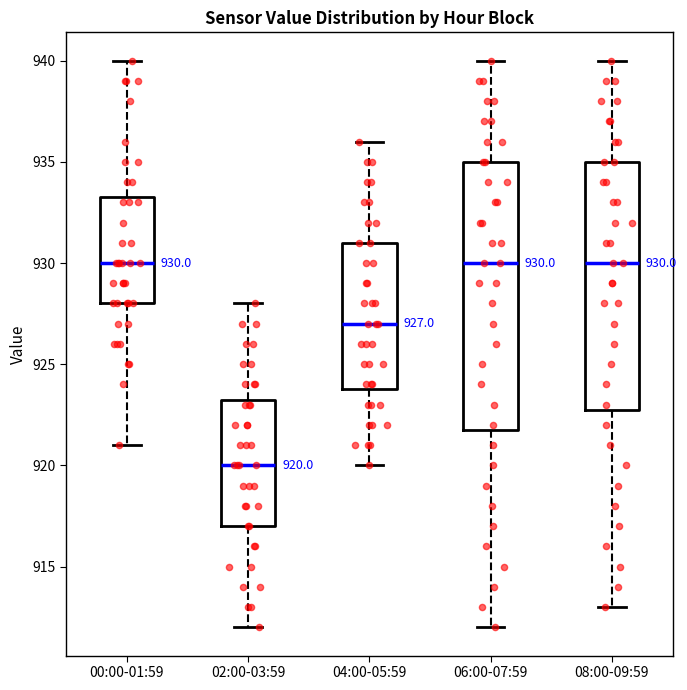

Comparing the boxes themselves (not the whiskers), which one is the tallest?

06:00-07:59